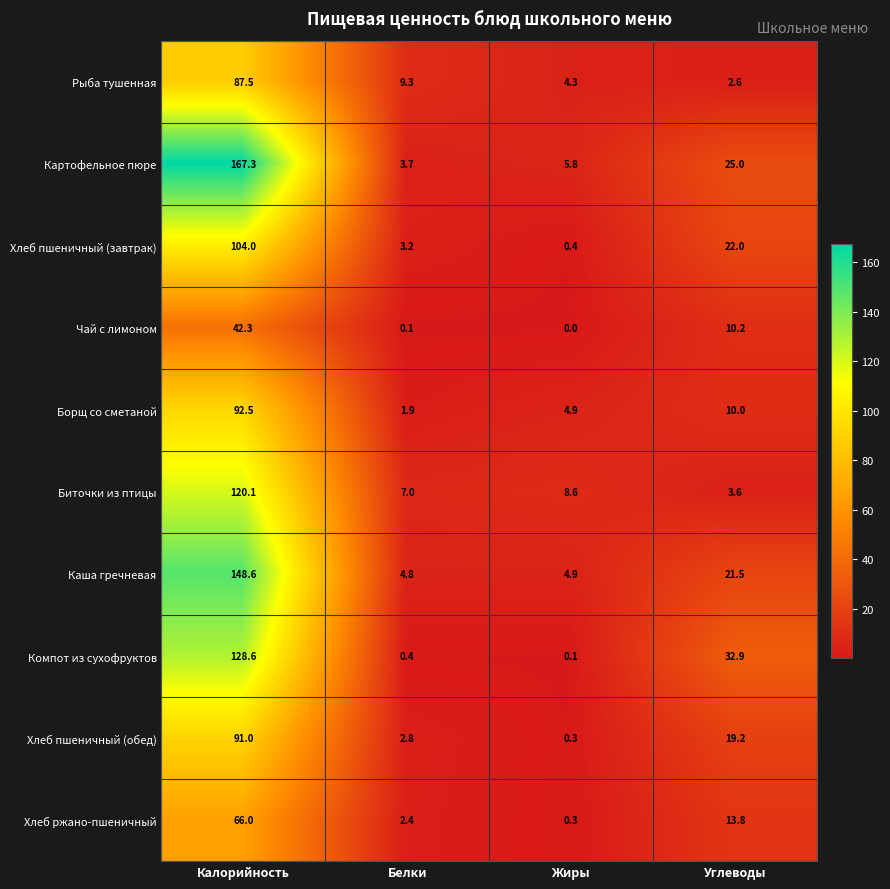

What is the difference between the Борщ со сметаной values at Углеводы and Жиры?

5.1